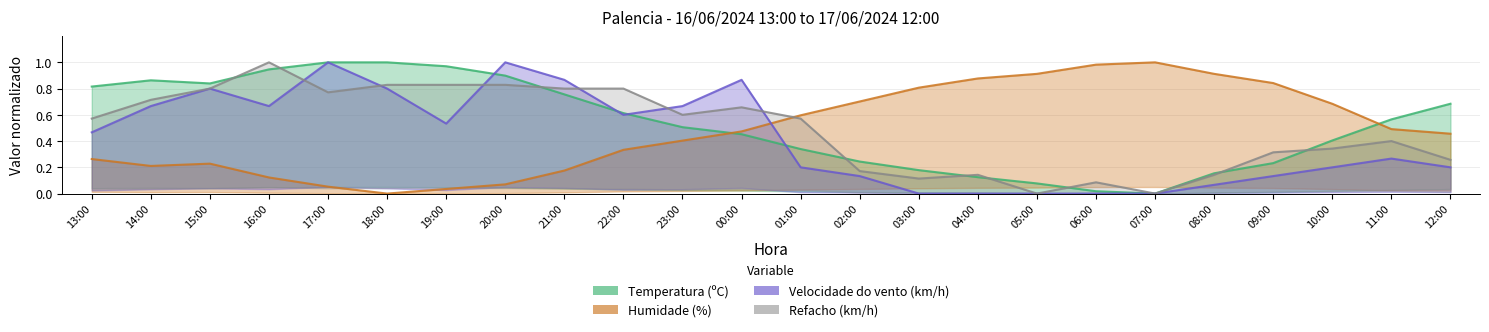

How many interior local valleys does the Velocidade do vento (km/h) series have?

3